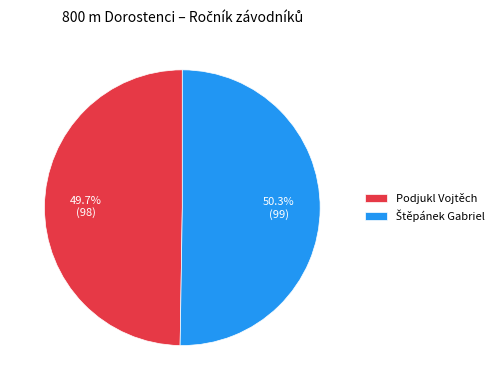

Is it true that Podjukl Vojtěch is 43% of the pie?

False